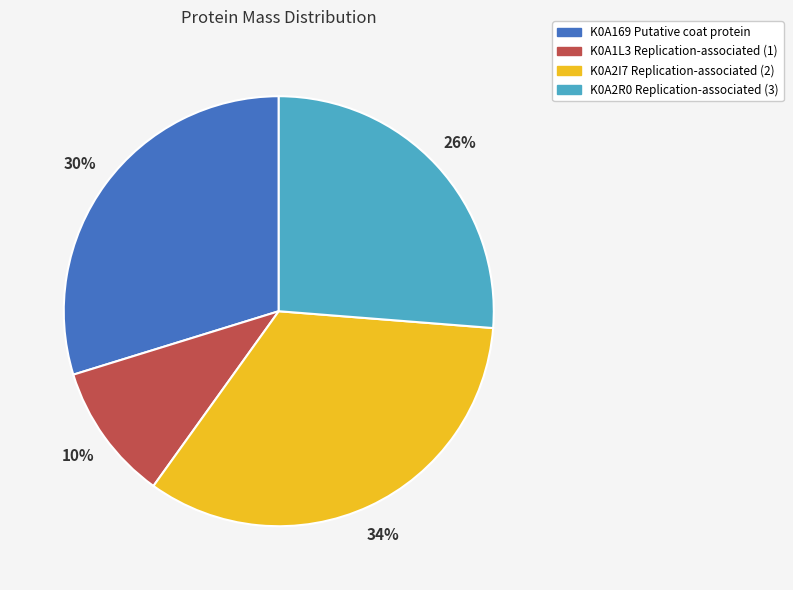

How many slices are in this pie chart?

4